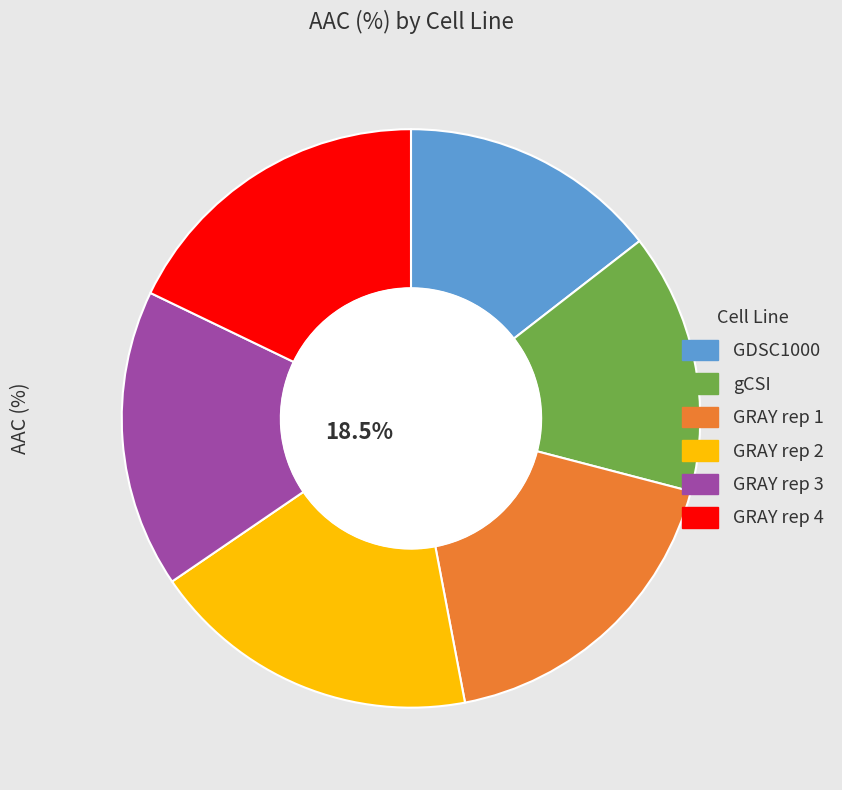

How many segments does this pie chart have?

6